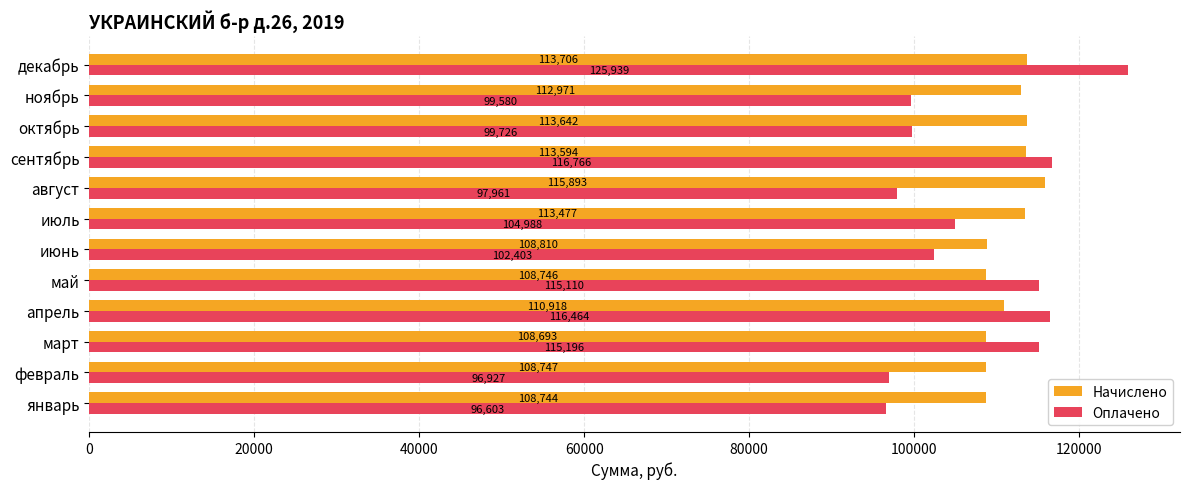

What are all the series names shown in the legend?

Начислено, Оплачено